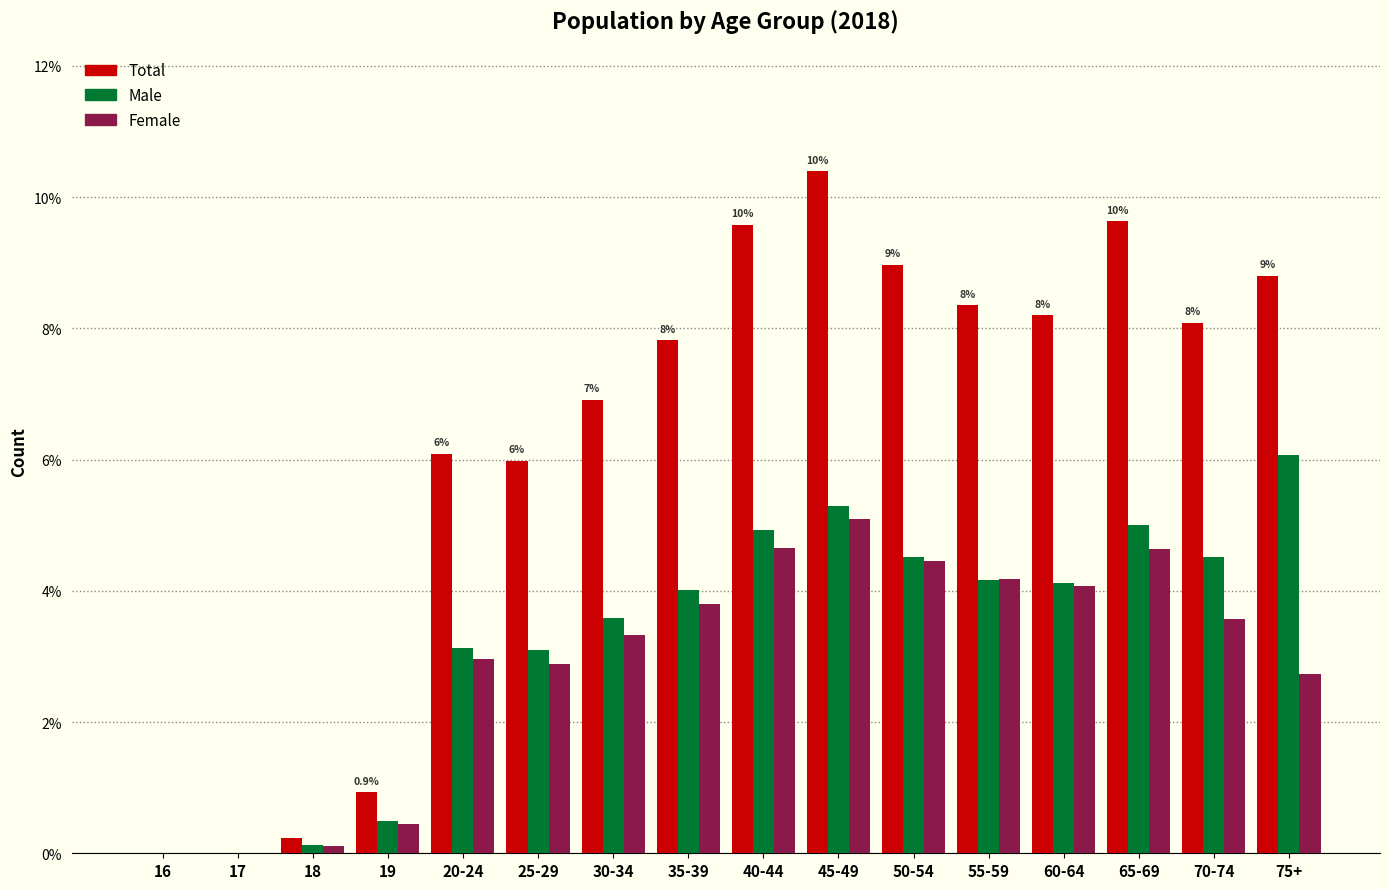

What is the maximum value shown in the chart?

10.4